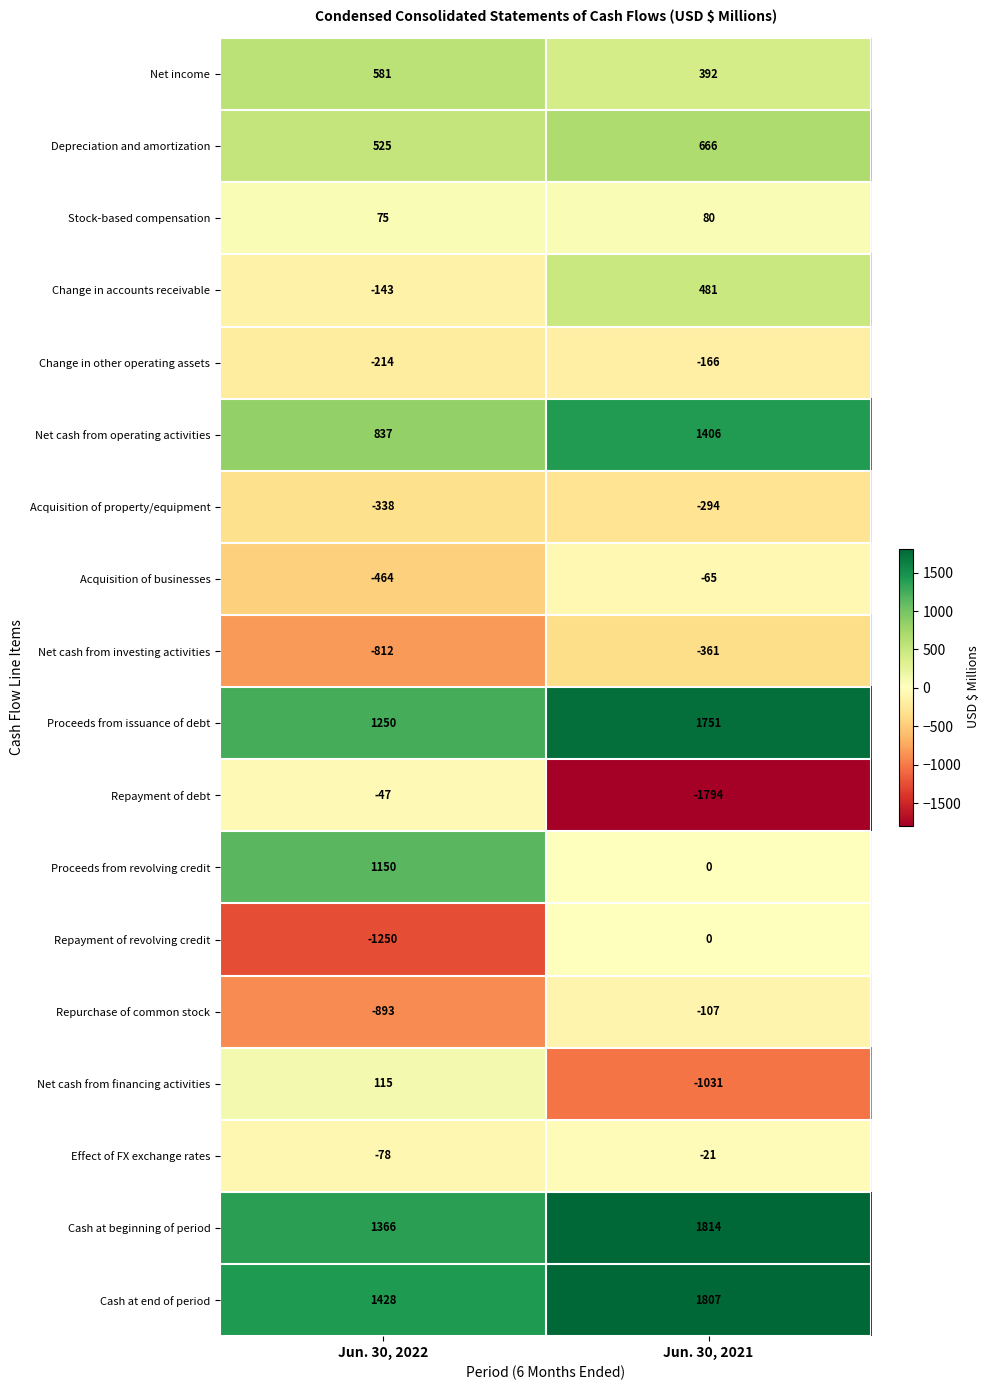

Is it true that Proceeds from issuance of debt equals 2504 at Jun. 30, 2021?

False